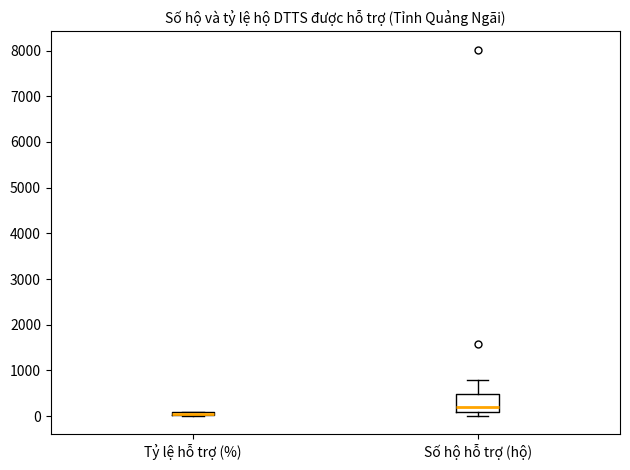

Which box is the tallest, from its lower edge to its upper edge?

Số hộ hỗ trợ (hộ)